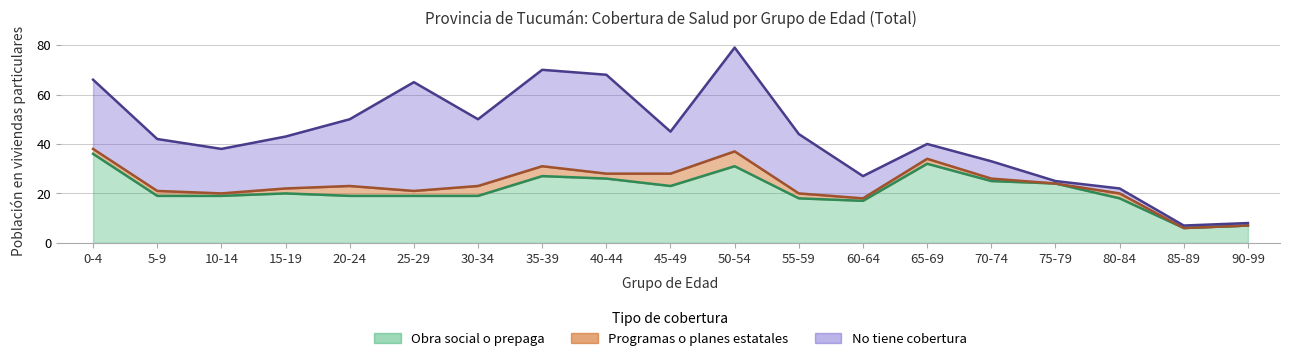

Where is No tiene cobertura nearest to the value 22?

5-9